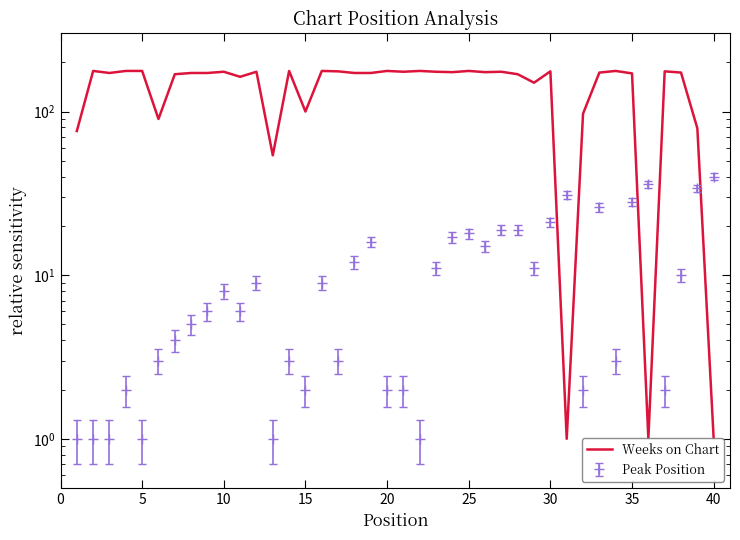

Does the chart have visible grid lines?

No